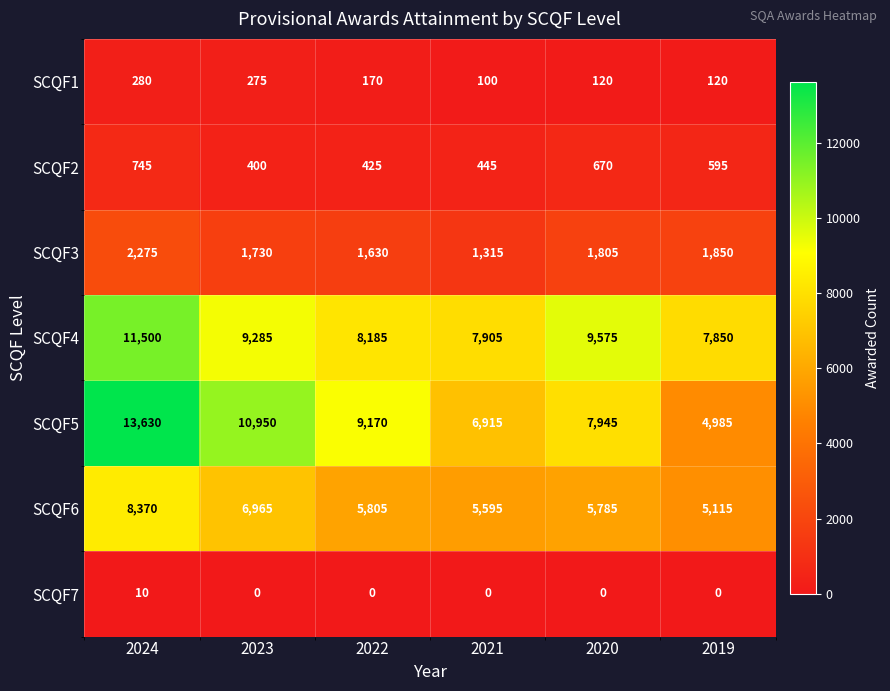

Rank the series by their maximum value, from lowest to highest.

SCQF7, SCQF1, SCQF2, SCQF3, SCQF6, SCQF4, SCQF5